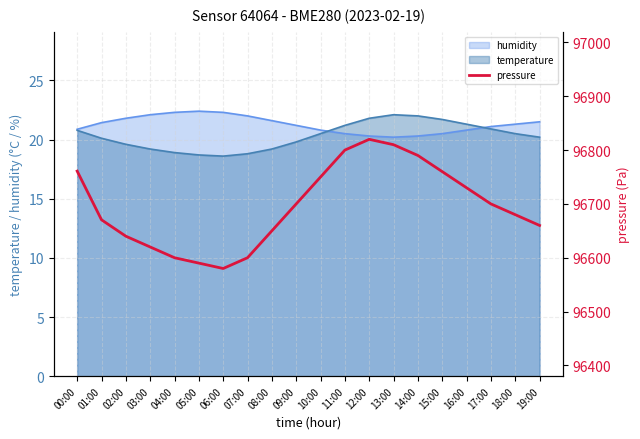

Reading left to right, extract all data points from this chart.

96760.9	96670.5	96640.0	96620.0	96600.0	96590.0	96580.0	96600.0	96650.0	96700.0	96750.0	96800.0	96820.0	96810.0	96790.0	96760.0	96730.0	96700.0	96680.0	96660.0